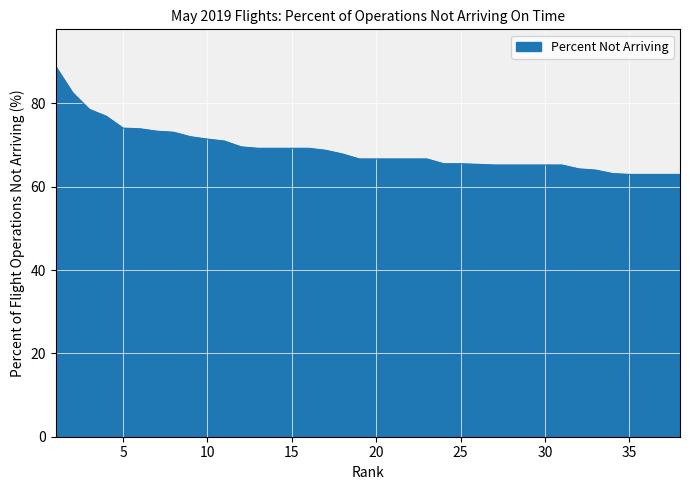

What is the minimum value shown in the chart?

63.0